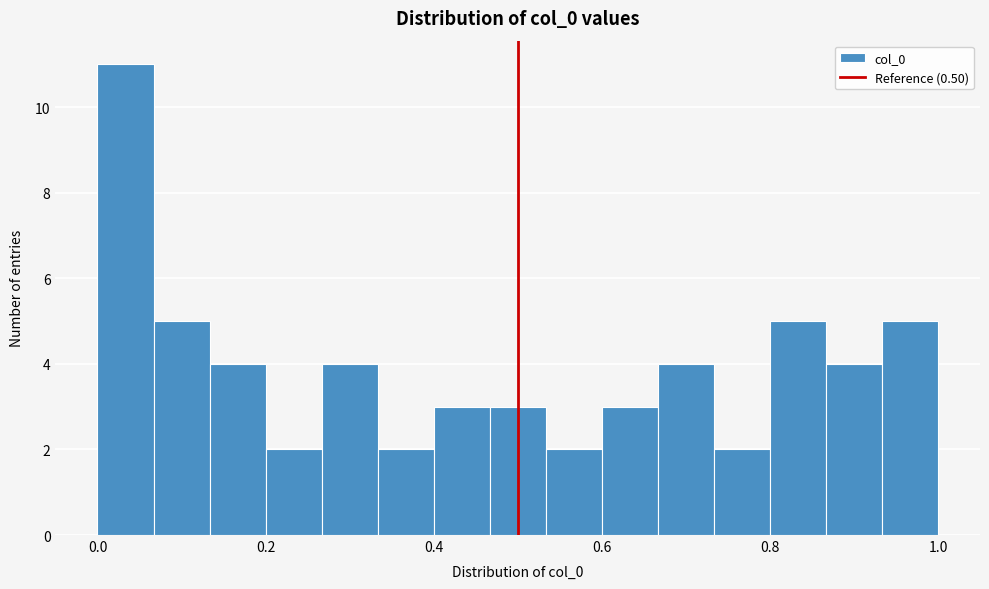

Read against the x-axis, roughly where is the centre of the tallest bar?

0.04